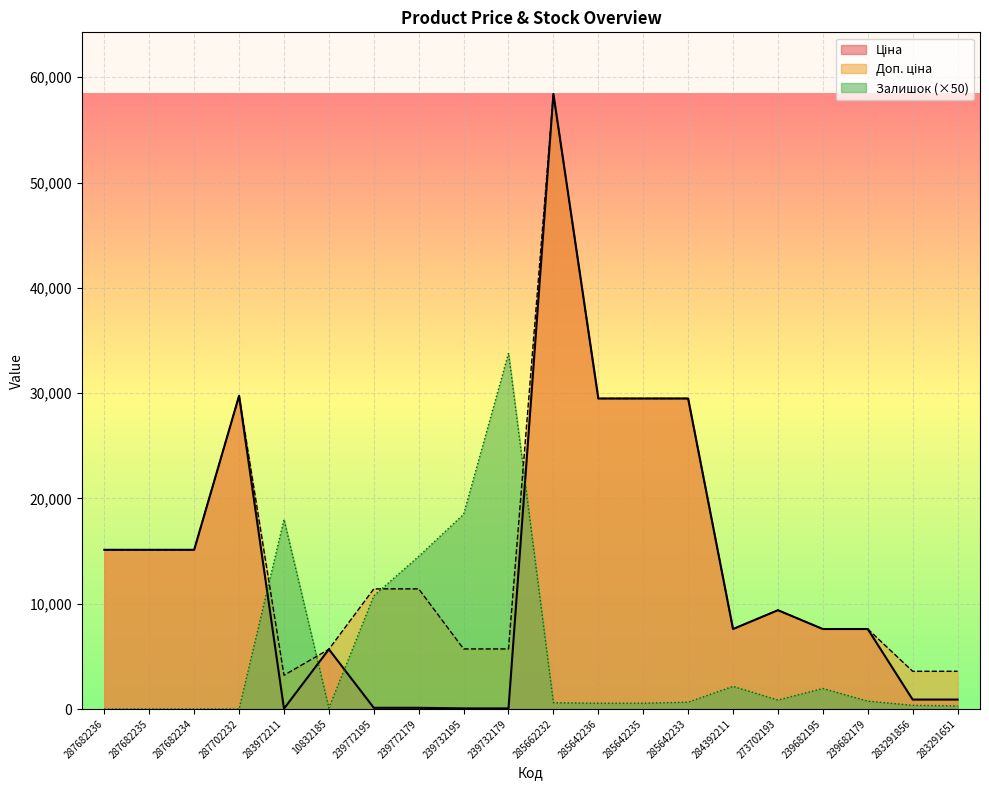

Rank the series by their maximum value, from highest to lowest.

Ціна, Доп. ціна, Залишок